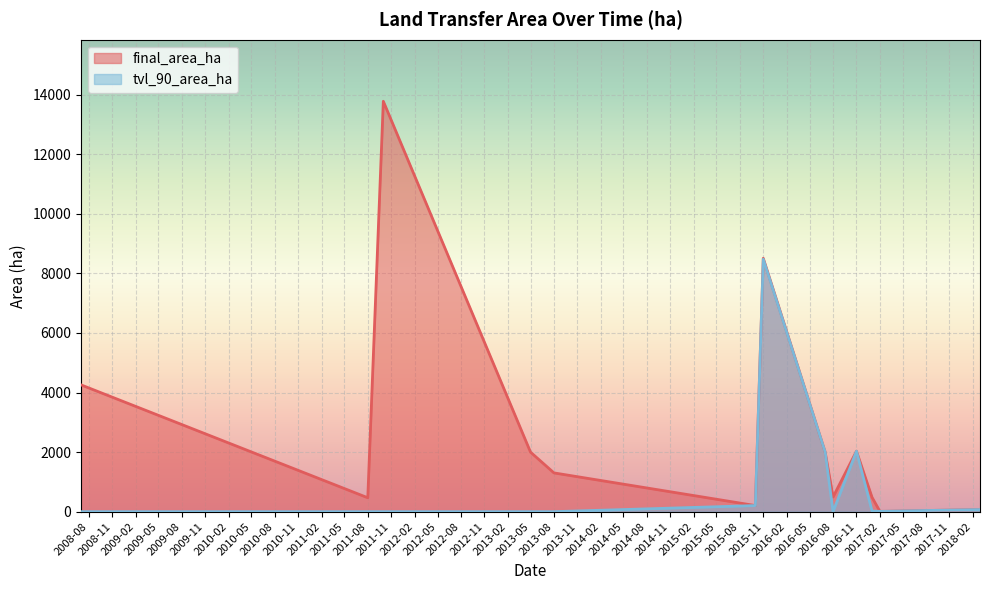

What are all the series names shown in the legend?

final_area_ha, tvl_90_area_ha